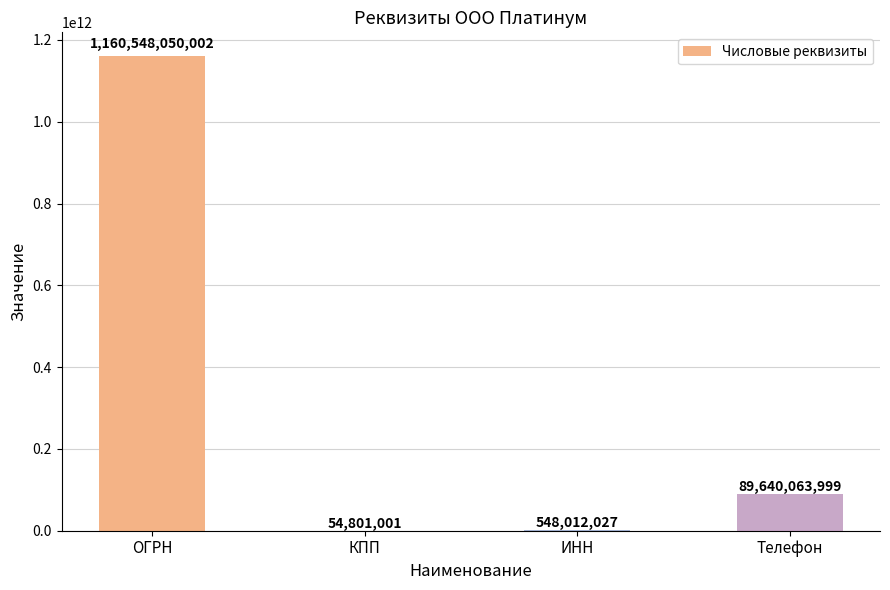

What is the change in value from КПП to ИНН?

+493211026